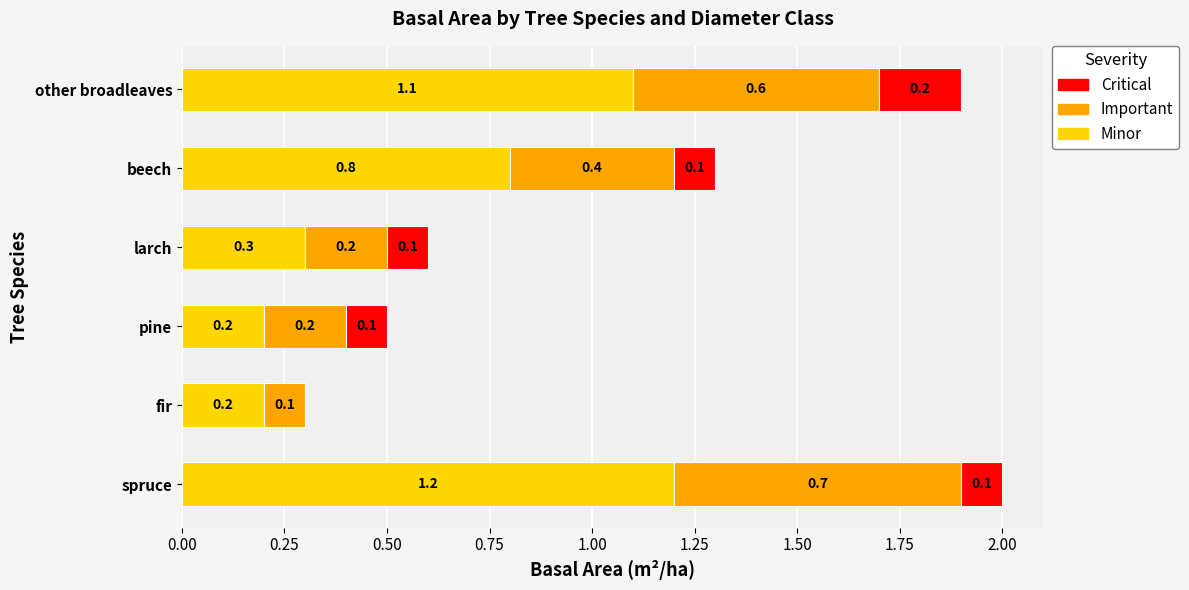

The Minor series shows 1.1 at beech. True or false?

False